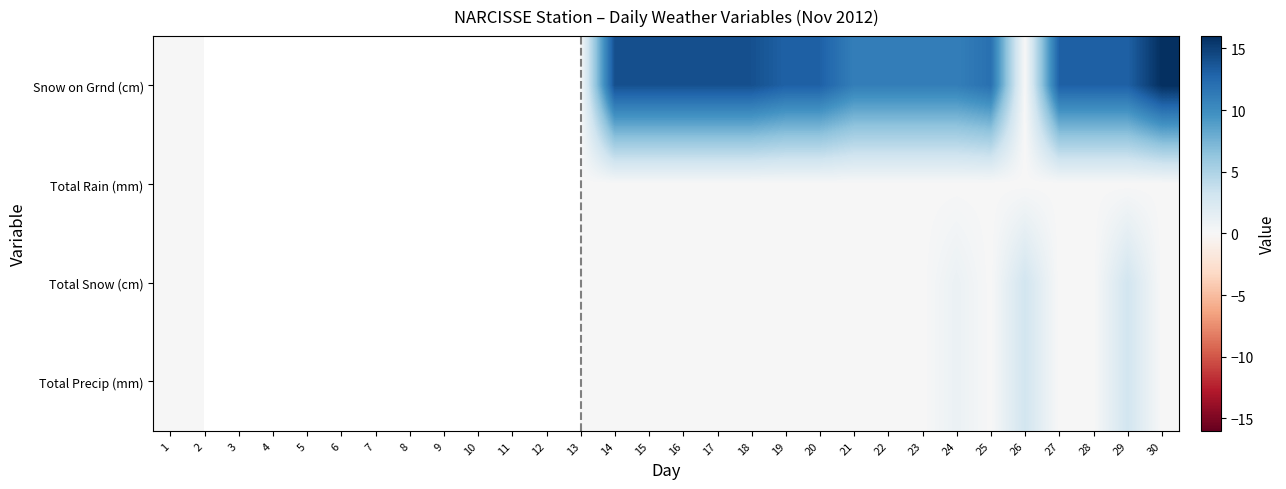

How many positive values does the Total Snow (cm) series have?

3